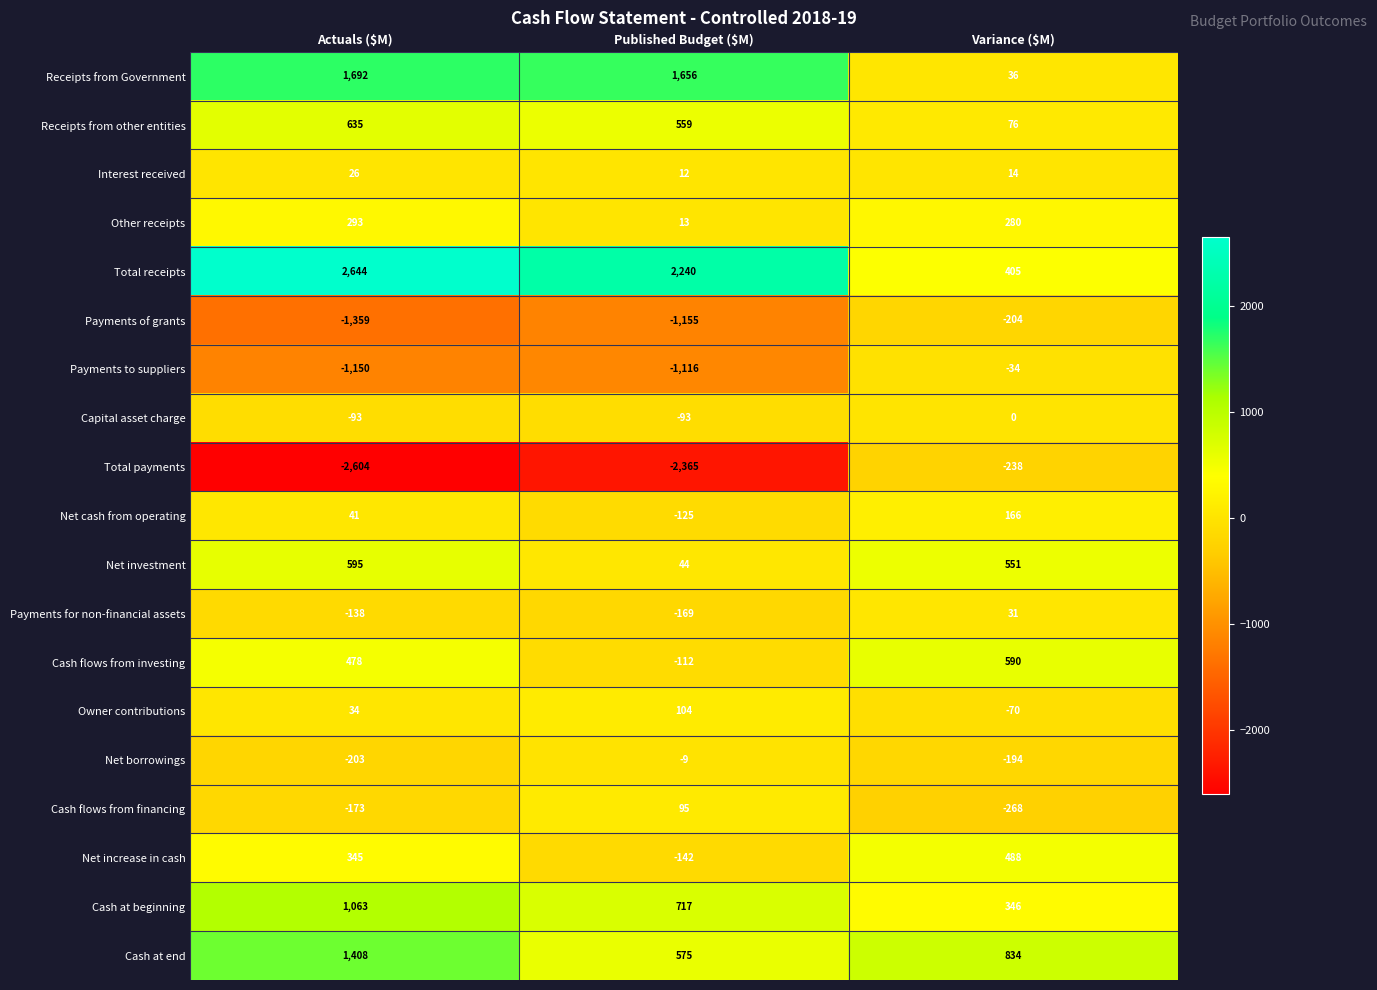

What is the spread (max minus min) of values at Published Budget ($M)?

4605